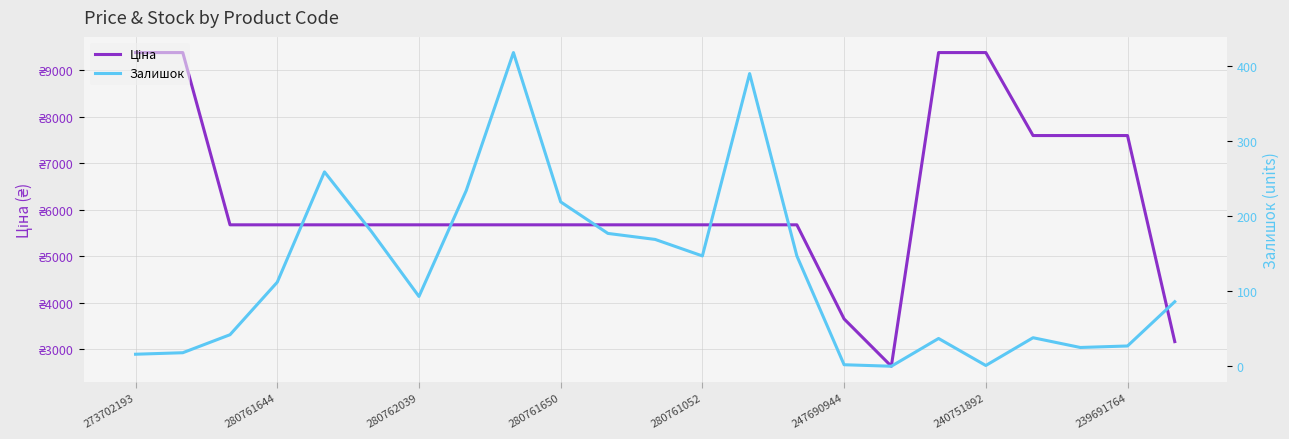

Which series has the widest spread of values?

Ціна